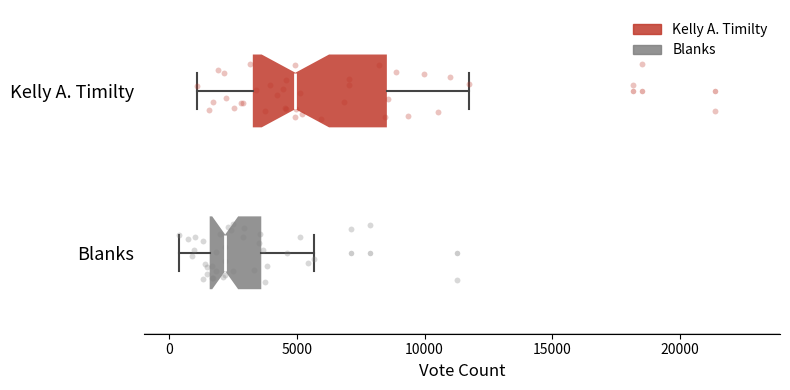

Reading bottom to top, read every box against the x-axis: the position of its median line, the range the box covers, and the ends of its whiskers. The values are not printed on the chart, so give them approximately, as read against the axis.

Blanks: median 2000, box 1500 to 3500, whiskers 500 to 5500
Kelly A. Timilty: median 5000, box 3500 to 8500, whiskers 1000 to 11500